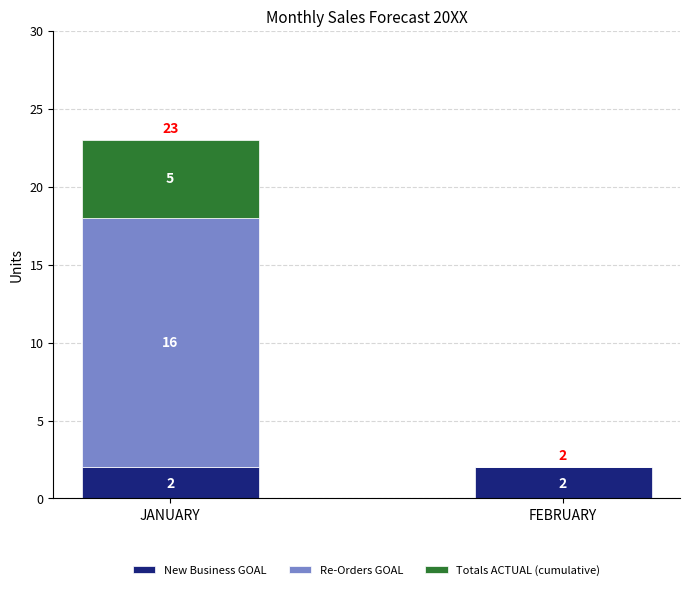

How many distinct data groups are displayed?

3